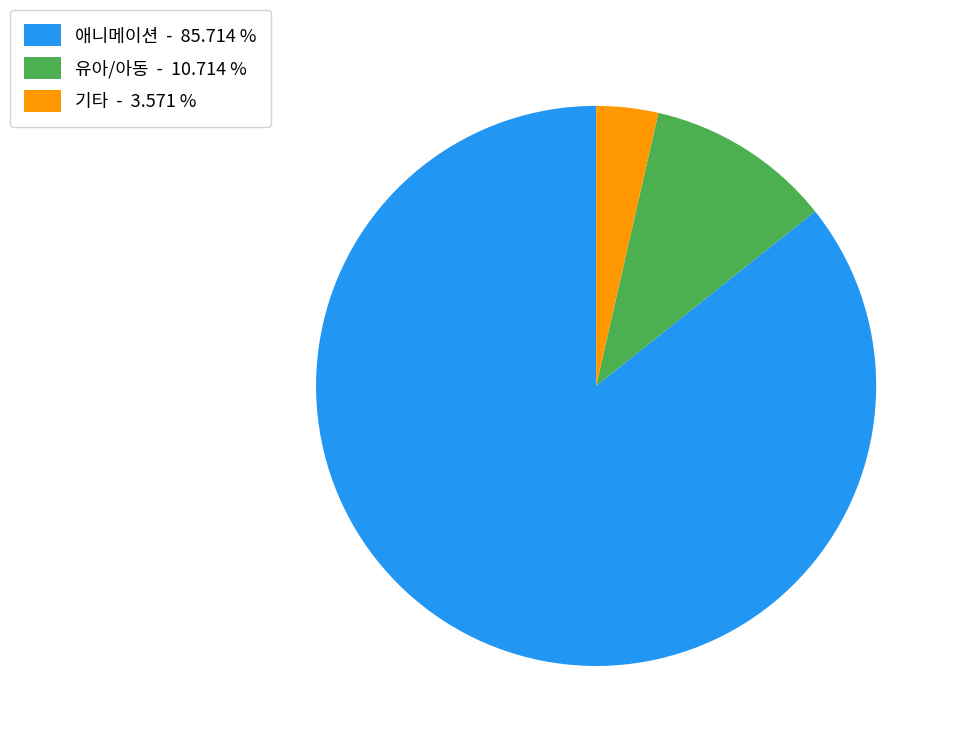

Is the sum of 유아/아동 - 10.714 % and 애니메이션 - 85.714 % greater than half?

Yes